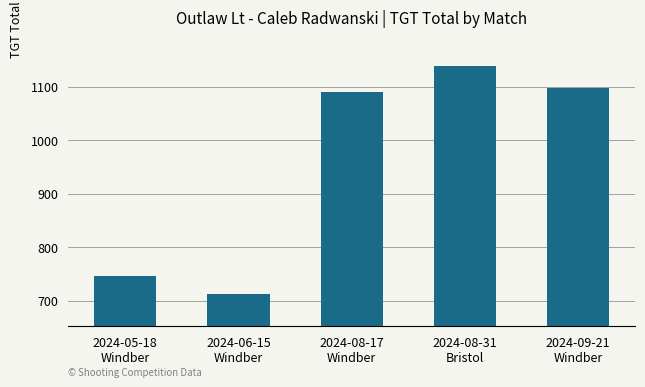

Reading right to left, transcribe all the data shown in this chart.

1098.0	1138.0	1091.0	712.0	746.0